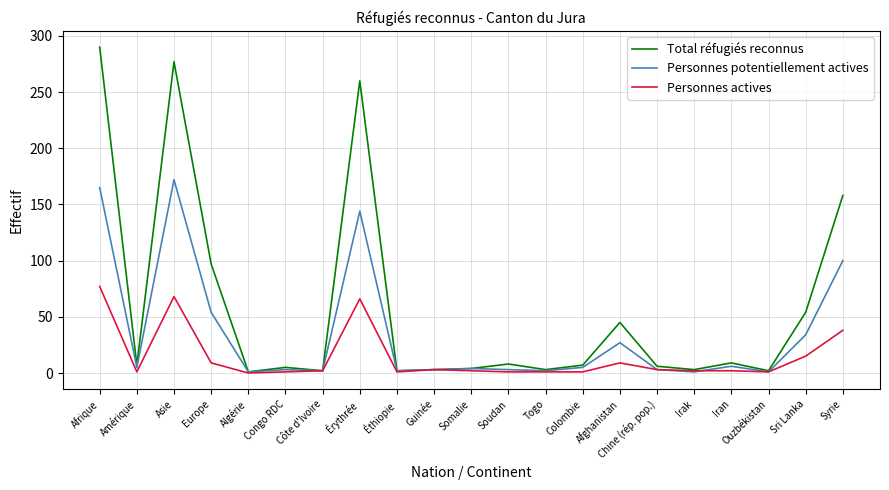

What is the highest value of the Total réfugiés reconnus series?

290